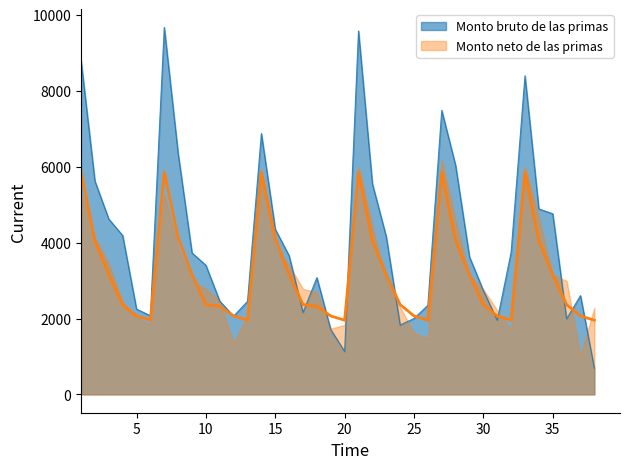

What is the minimum value for Monto bruto de las primas?

692.6